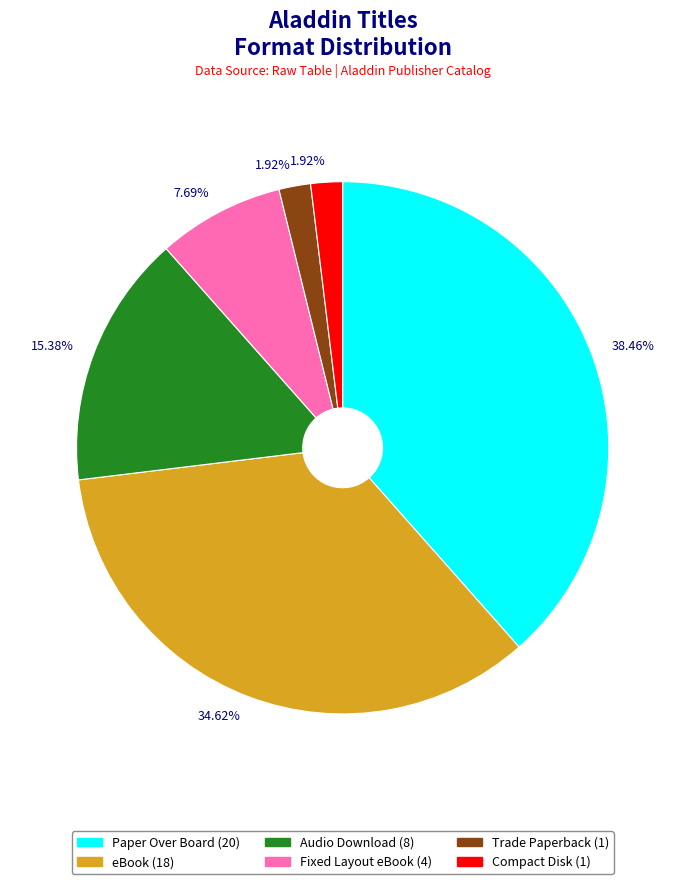

Is there a majority slice in this chart?

No